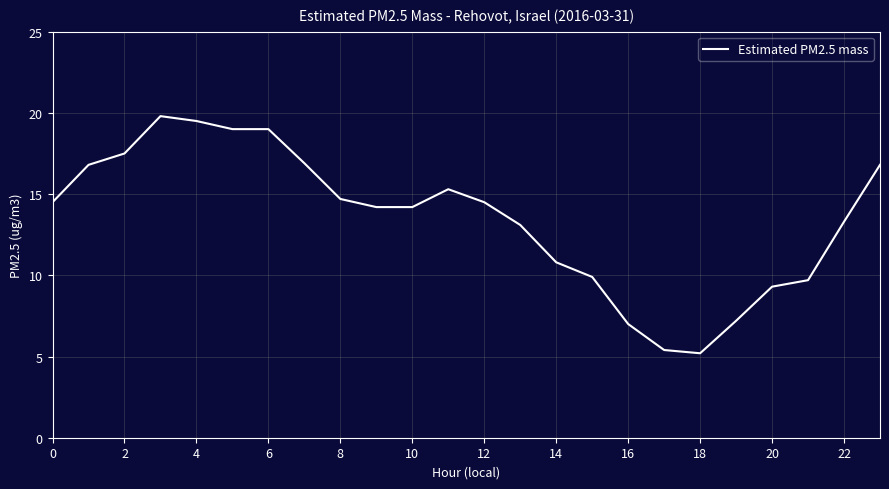

What is the minimum value shown in the chart?

5.2